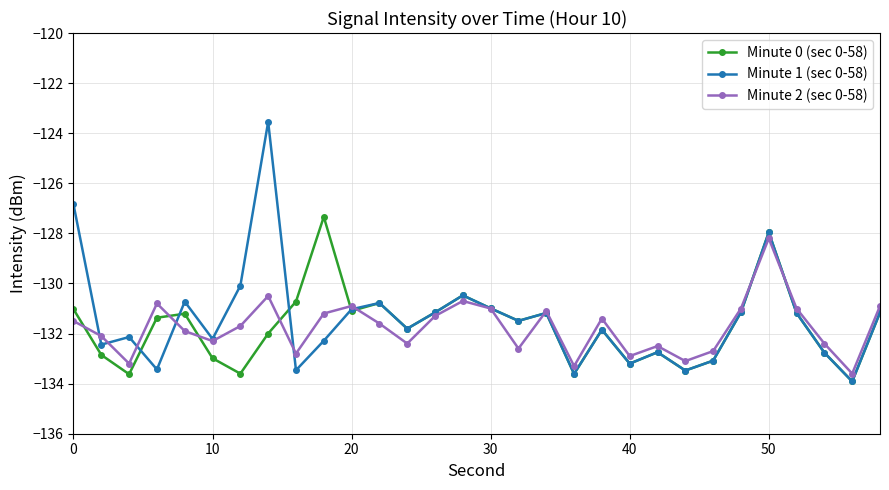

Rank the series by their maximum value, from lowest to highest.

Minute 2 (sec 0-58), Minute 0 (sec 0-58), Minute 1 (sec 0-58)